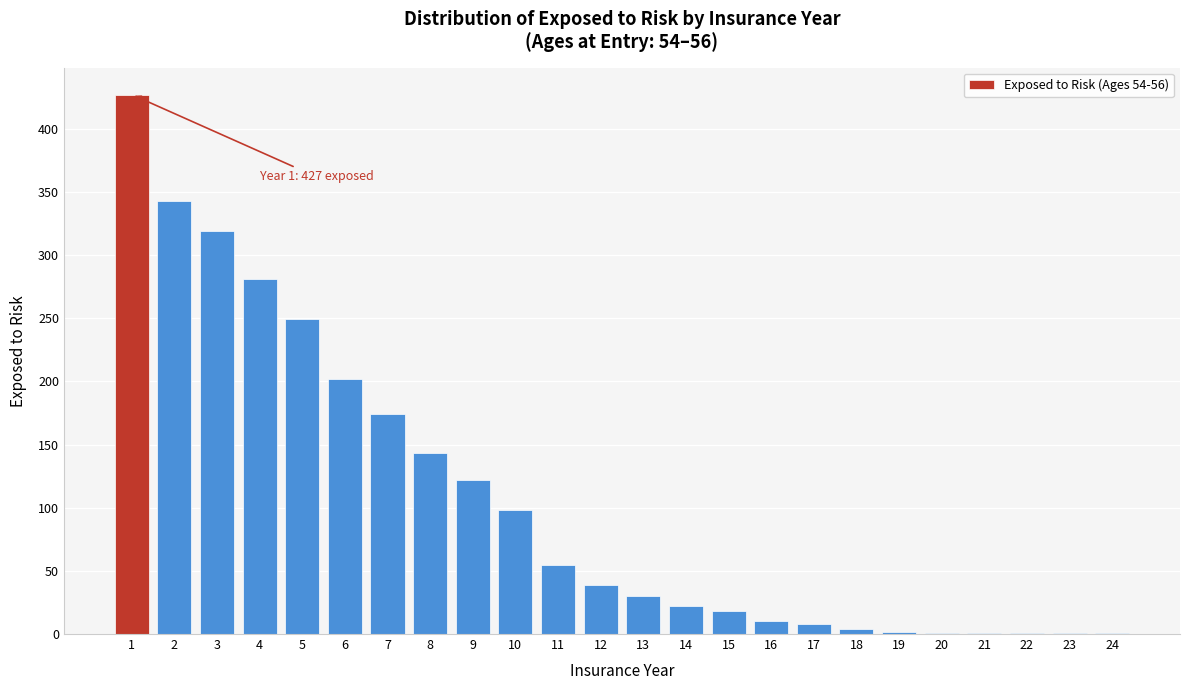

The chart shows a value of 30 at 13. True or false?

True